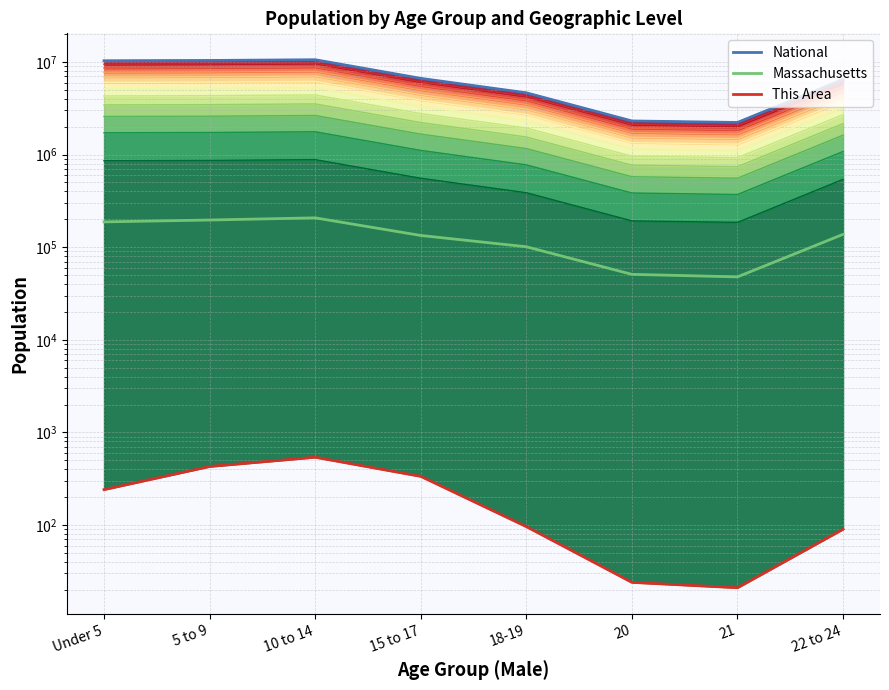

Reading left to right, extract all data points from this chart.

National: 10319427	10389638	10579862	6656209	4647457	2308319	2223198	6482659
Massachusetts: 187605	196547	207419	133828	101052	50888	47778	137590
This Area: 241	428	539	335	96	24	21	90